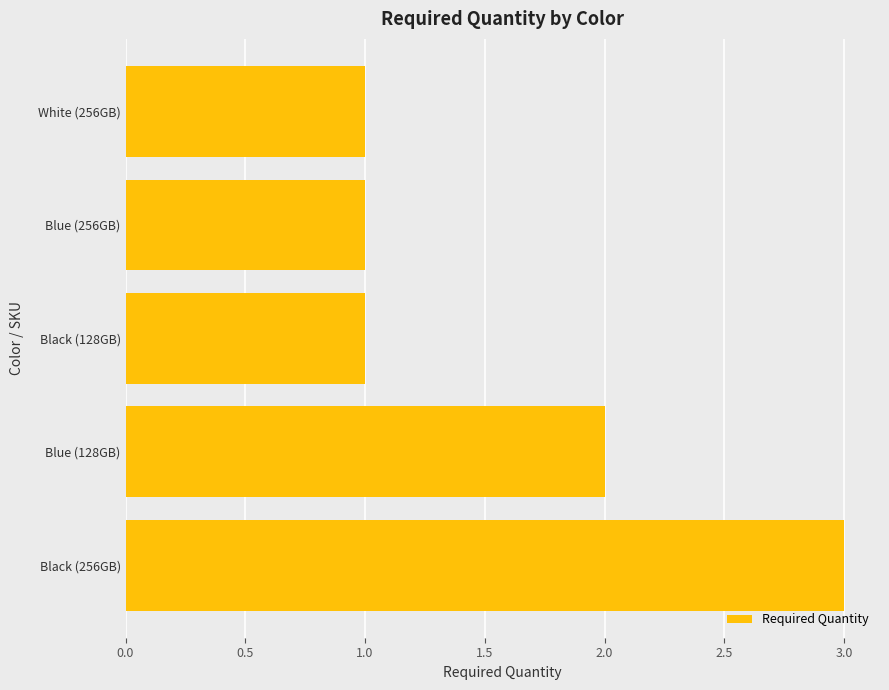

What is the sum of all values?

8